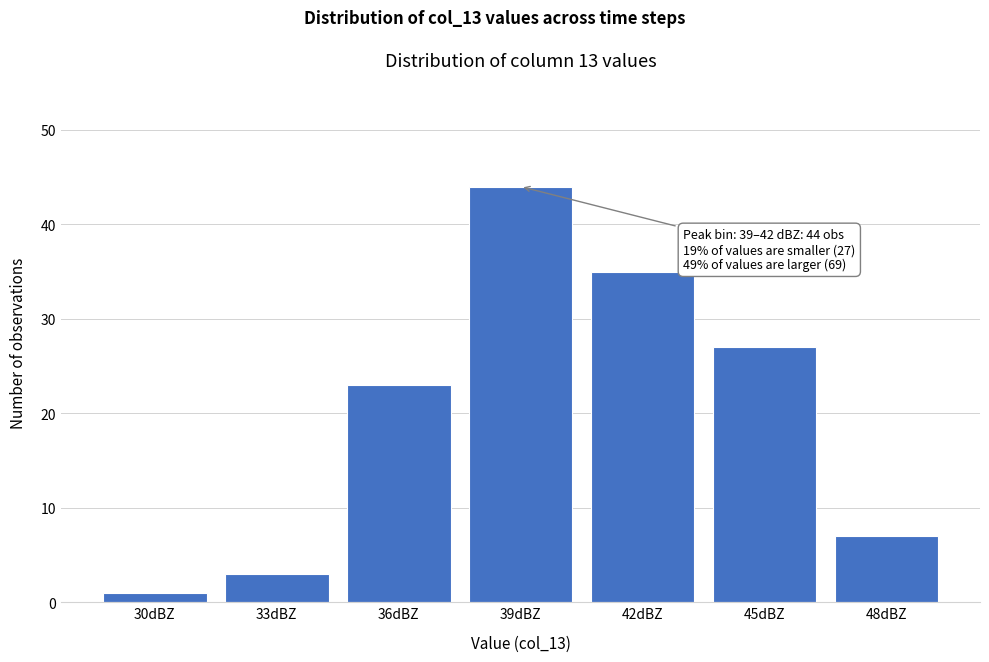

Reading right to left, extract all data points from this chart.

7	27	35	44	23	3	1